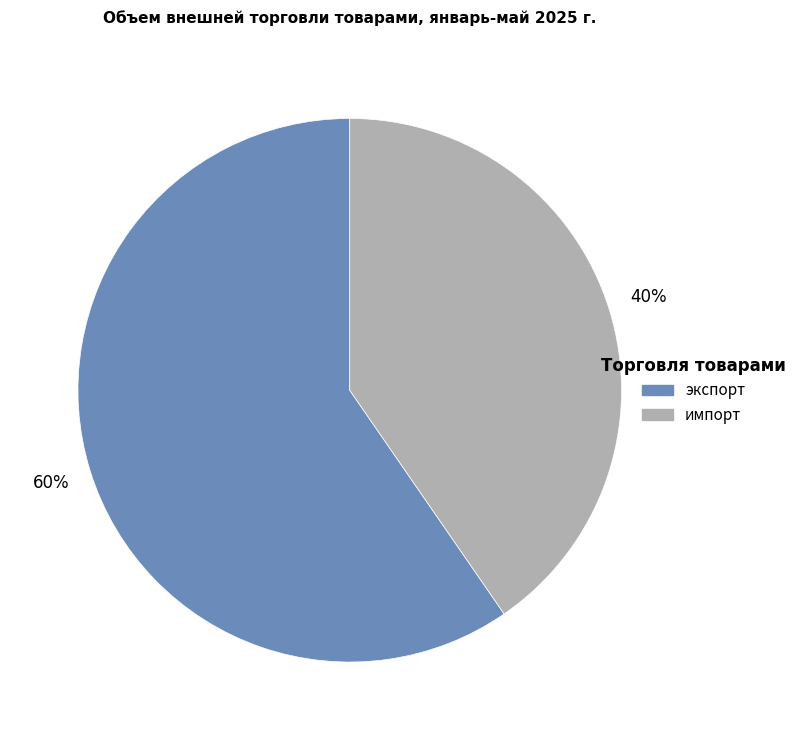

Count the number of slices in the pie.

2